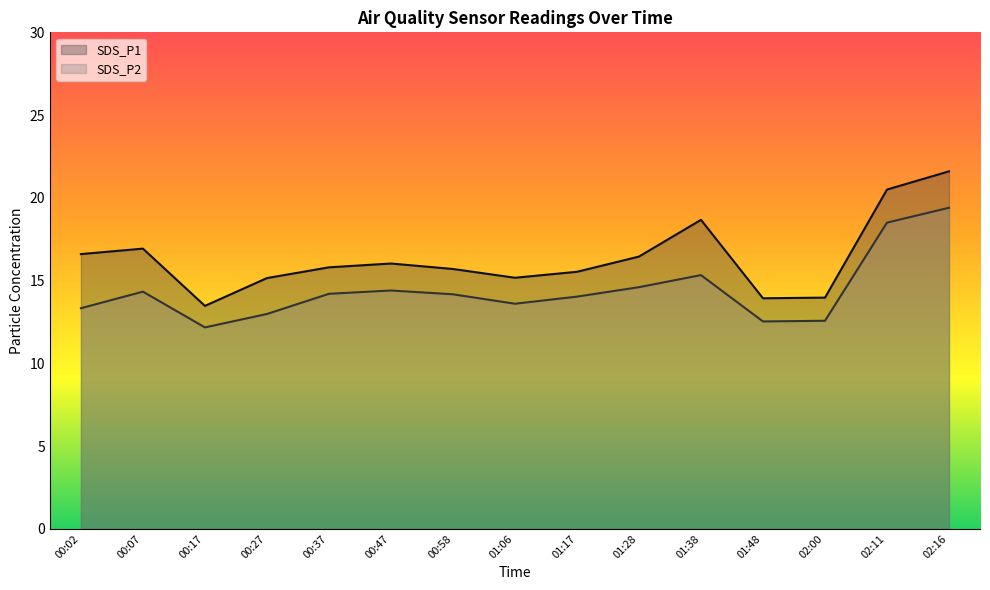

At 00:58, list the series in order from largest to smallest.

SDS_P1, SDS_P2